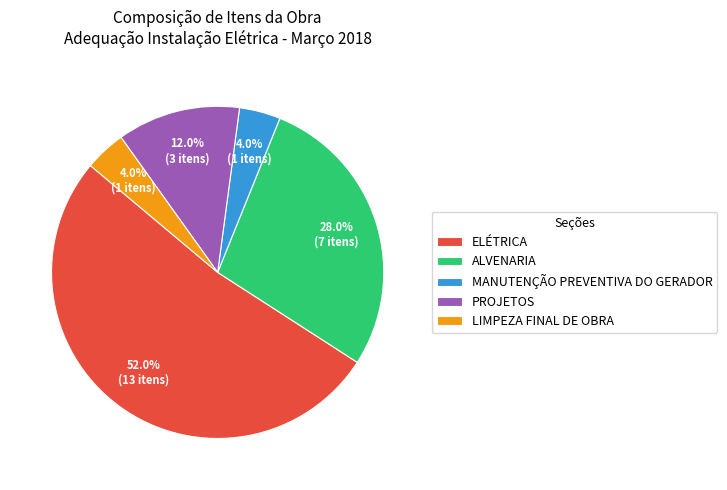

Which slice is the largest?

ELÉTRICA